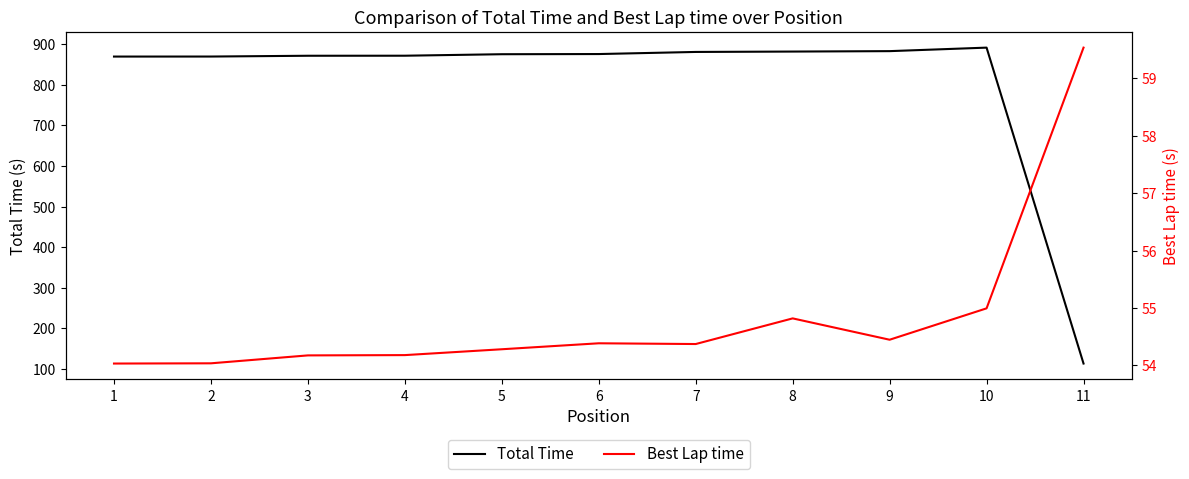

True or false: Total Time has more than 1 interior local peaks.

False